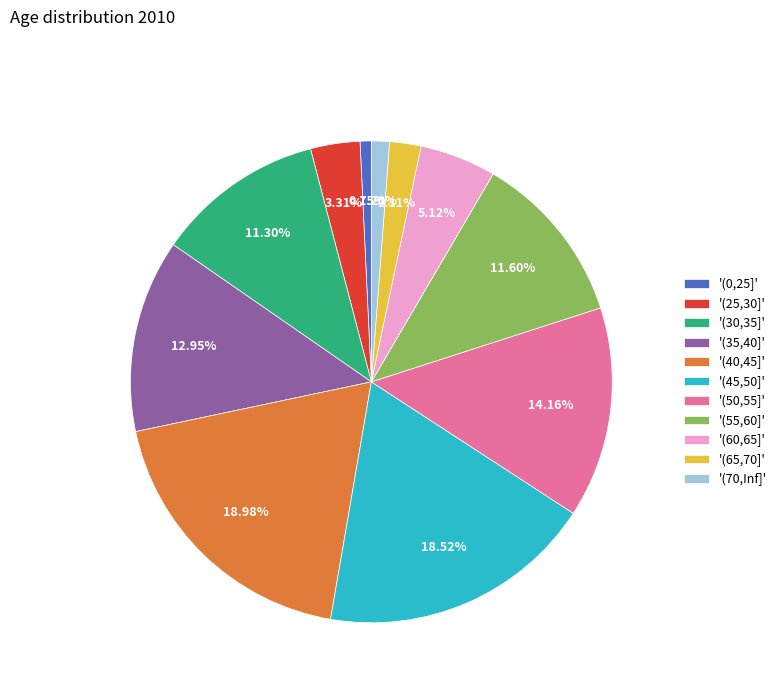

Approximately how many times larger is the value at '(35,40]' compared to '(60,65]'?

2.5